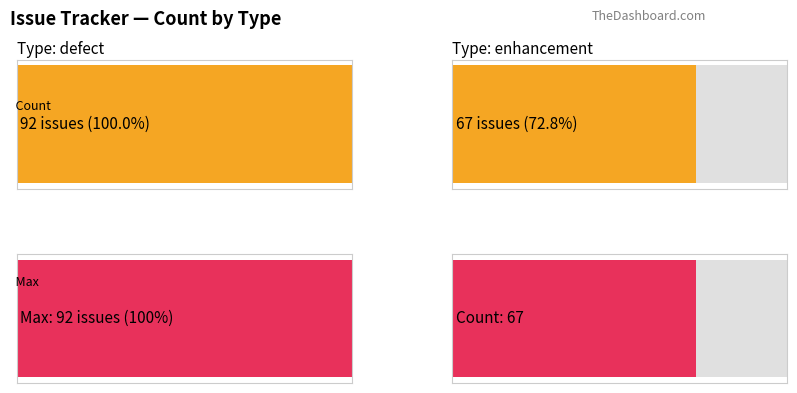

What position from the right is defect?

2